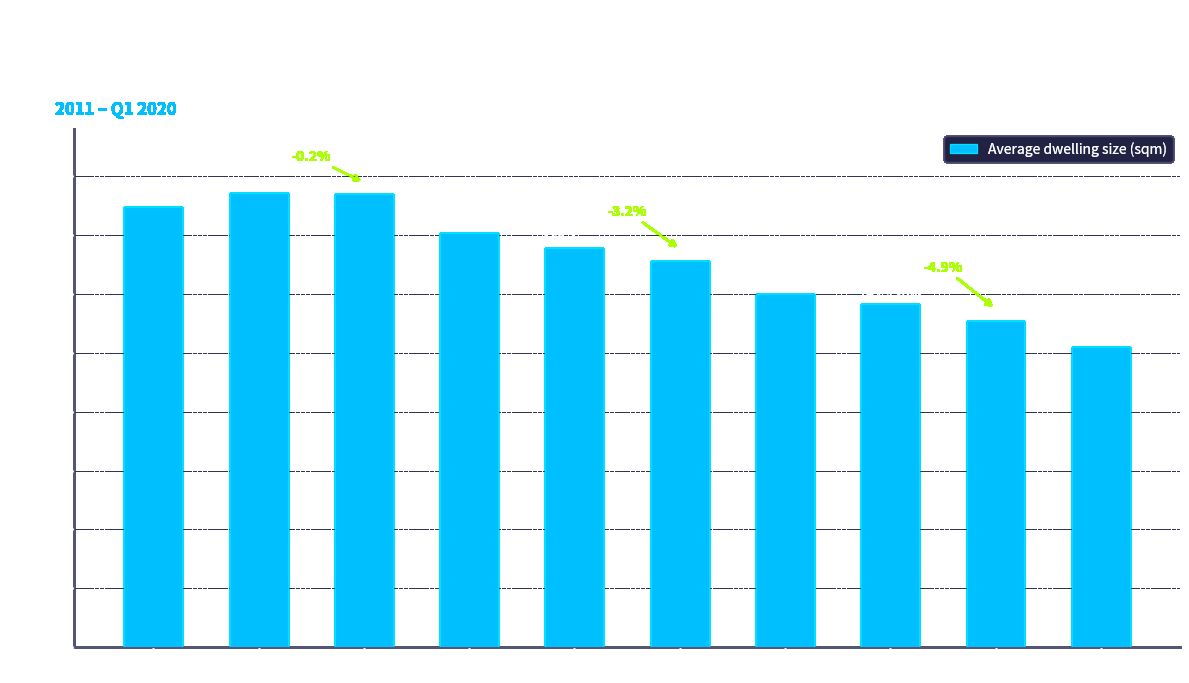

What is the ratio of the value at 2019 to the value at 2018?

1.0